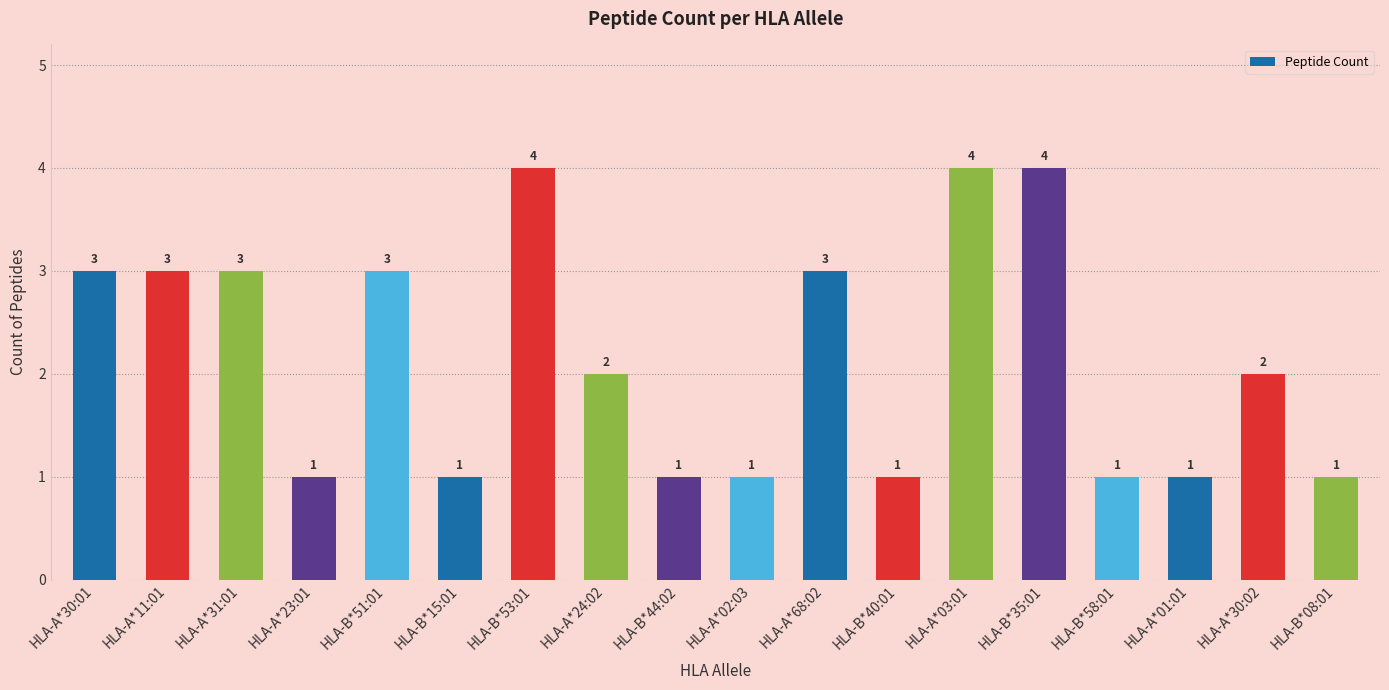

What is the difference between the second highest and minimum values?

3